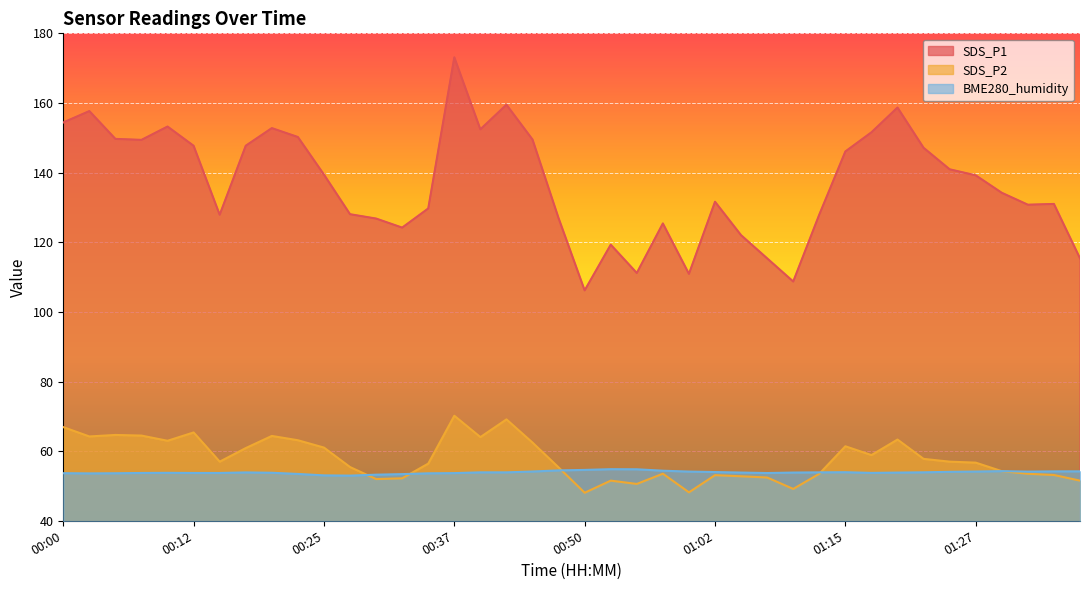

True or false: SDS_P2 and SDS_P1 cross at least once.

False